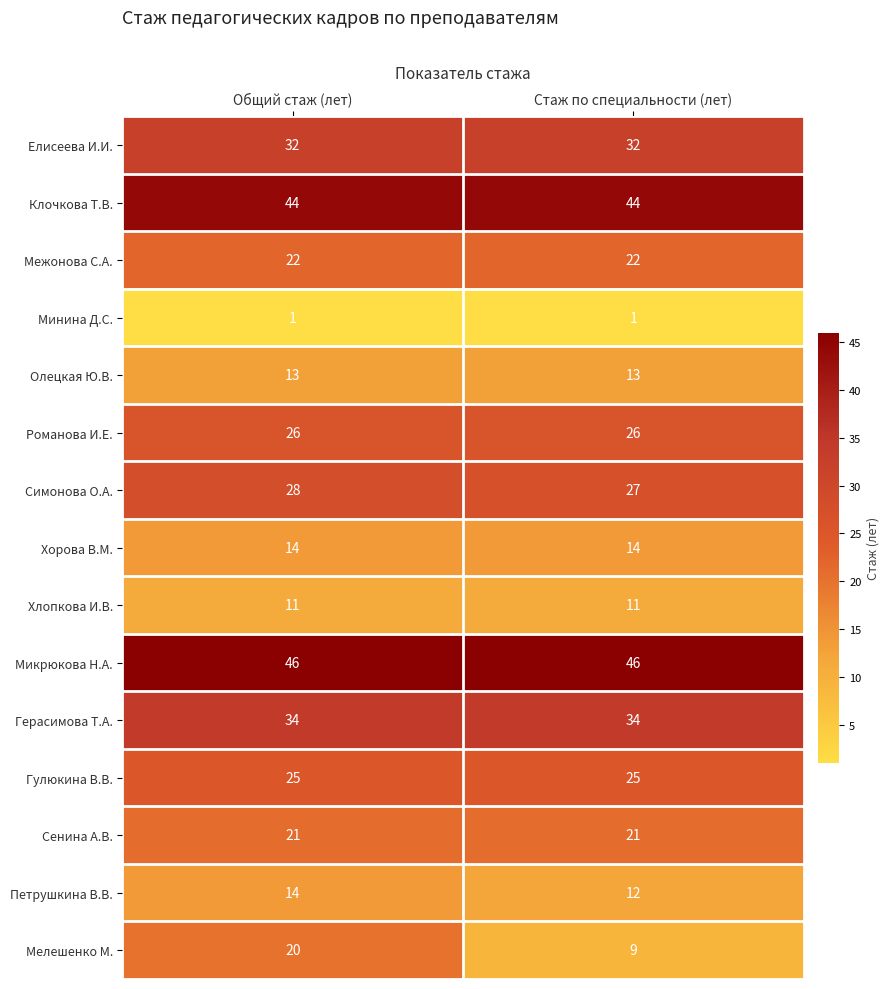

What is the highest value of the Симонова О.А. series?

28